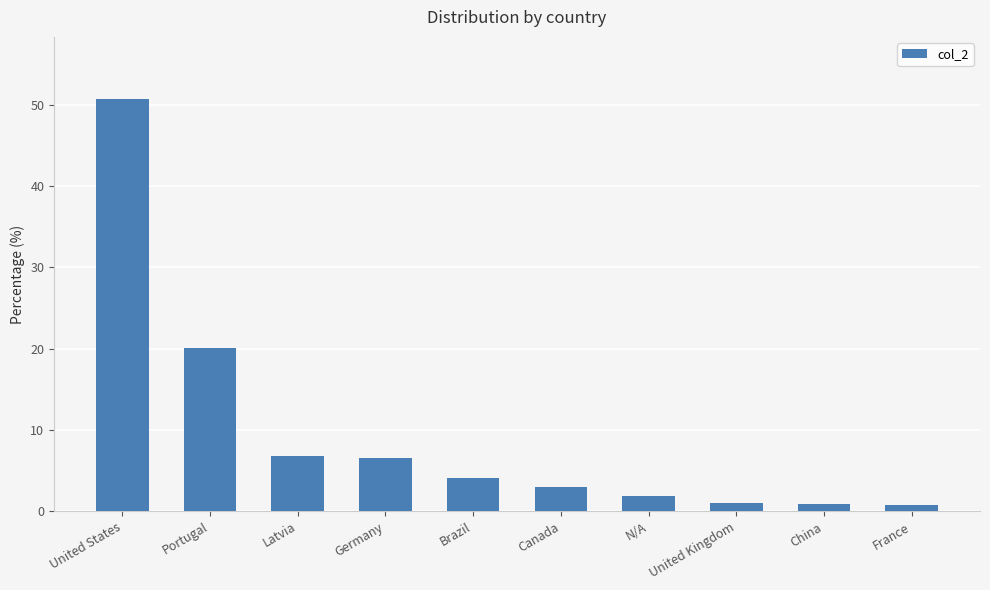

Between N/A and Canada, which is larger?

Canada